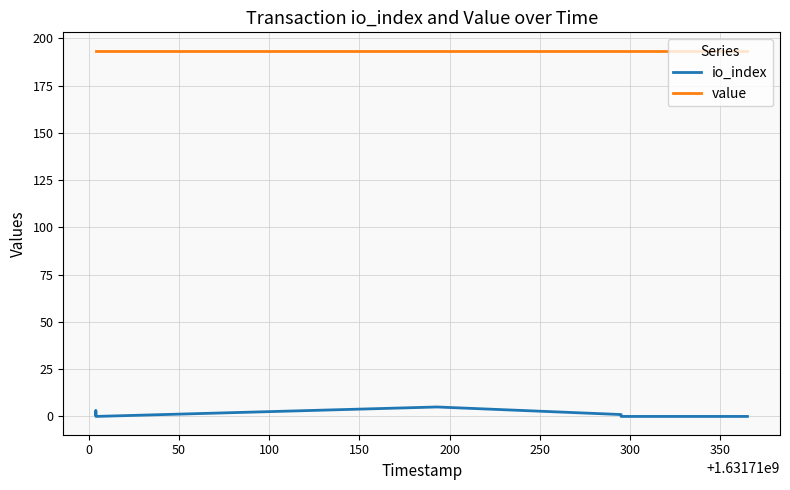

True or false: value and io_index intersect in this chart.

False